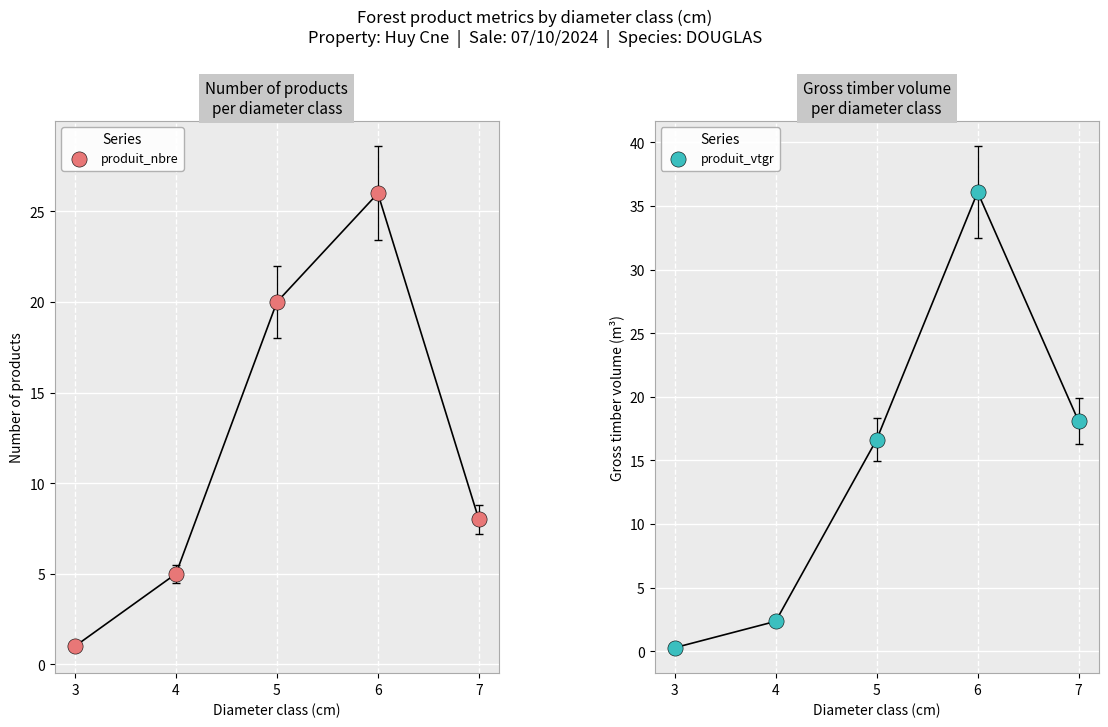

Which series contains the lowest Y value?

produit_vtgr